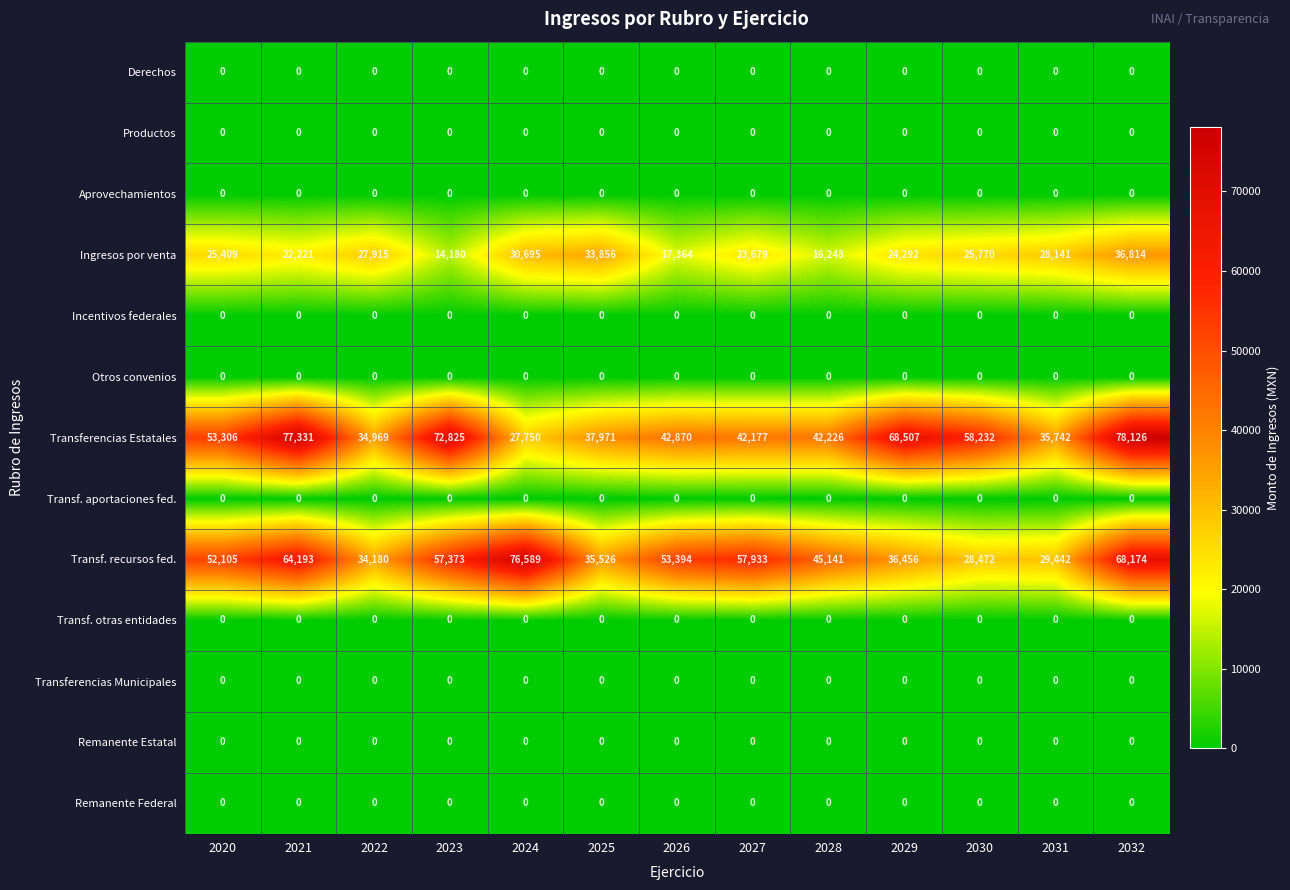

How many series are shown in this chart?

13